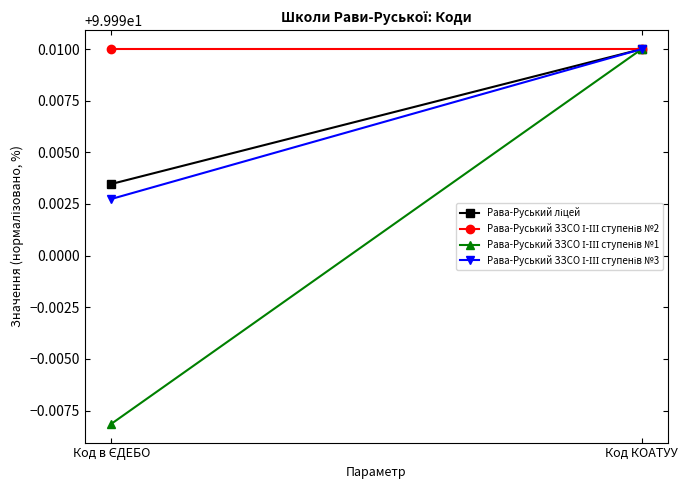

The value of Рава-Руський ліцей at Код в ЄДЕБО is 139.4. True or false?

False